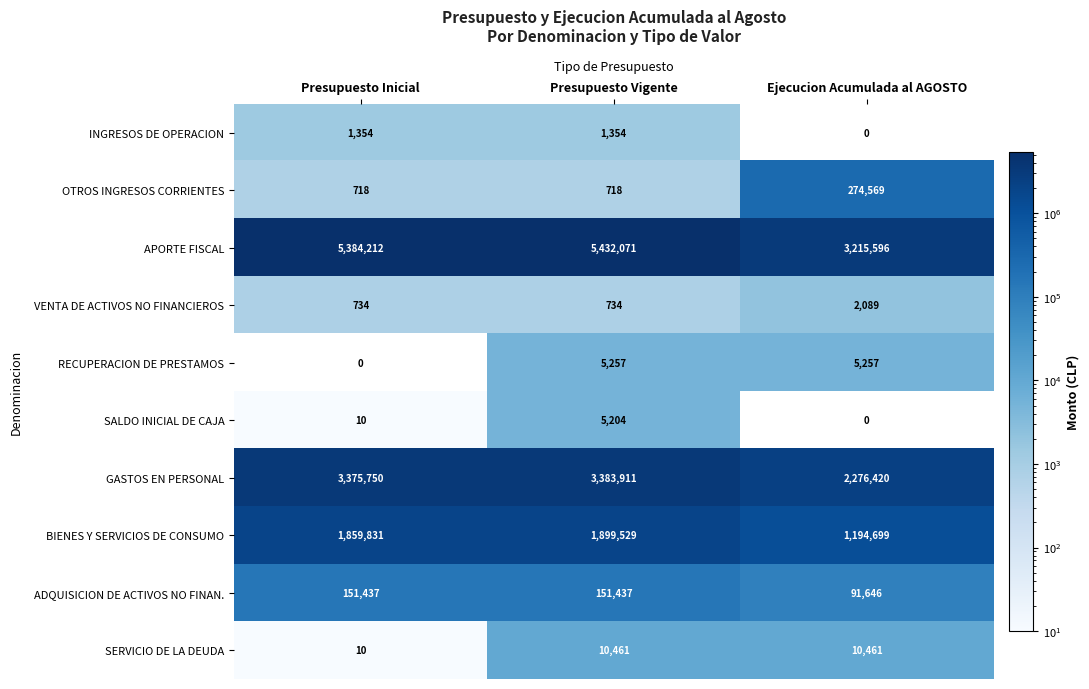

Reading right to left, extract all data points from this chart.

INGRESOS DE OPERACION: 0	1354	1354
OTROS INGRESOS CORRIENTES: 274569	718	718
APORTE FISCAL: 3215596	5432071	5384212
VENTA DE ACTIVOS NO FINANCIEROS: 2089	734	734
RECUPERACION DE PRESTAMOS: 5257	5257	0
SALDO INICIAL DE CAJA: 0	5204	10
GASTOS EN PERSONAL: 2276420	3383911	3375750
BIENES Y SERVICIOS DE CONSUMO: 1194699	1899529	1859831
ADQUISICION DE ACTIVOS NO FINAN.: 91646	151437	151437
SERVICIO DE LA DEUDA: 10461	10461	10